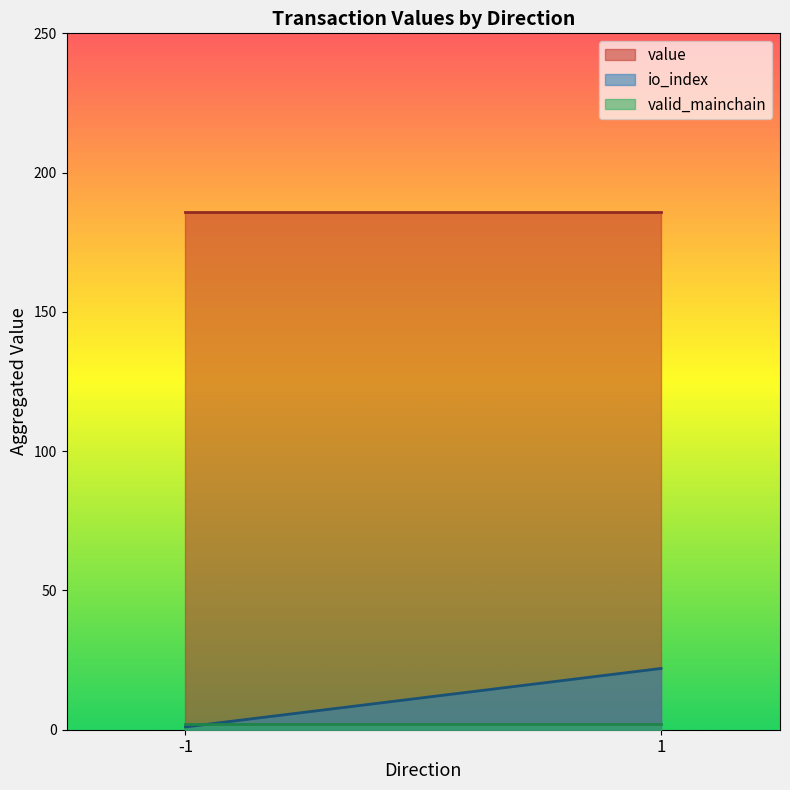

Which series has the largest range (max minus min)?

io_index